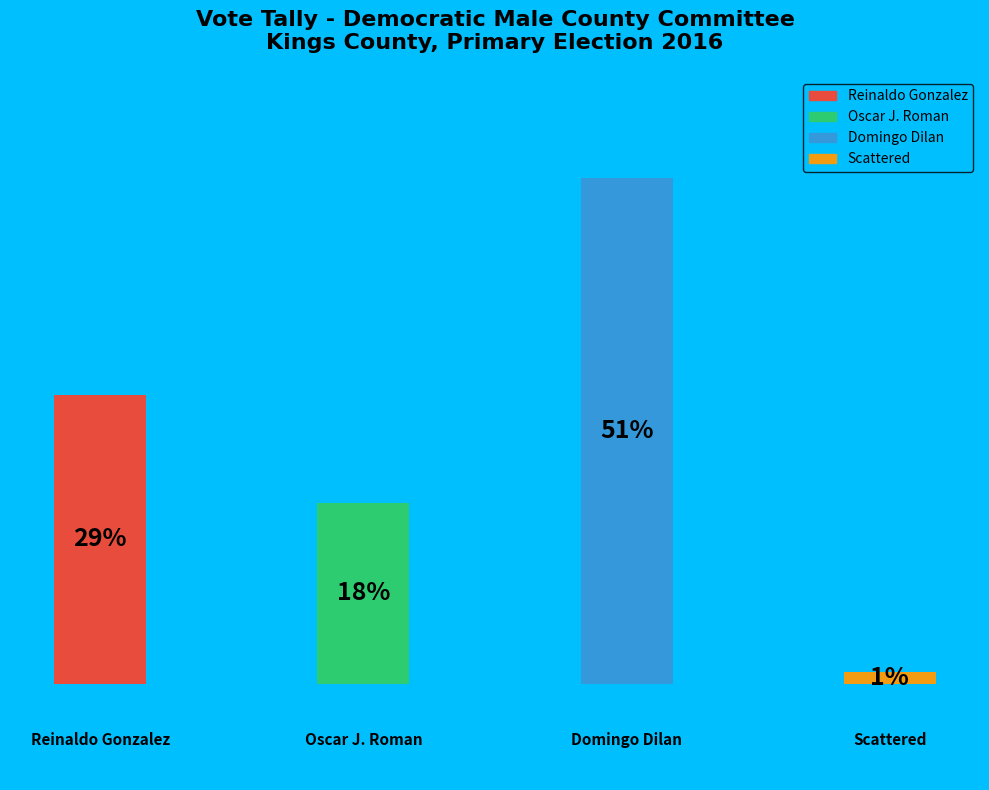

Is there any slice that represents more than half of the pie?

Yes